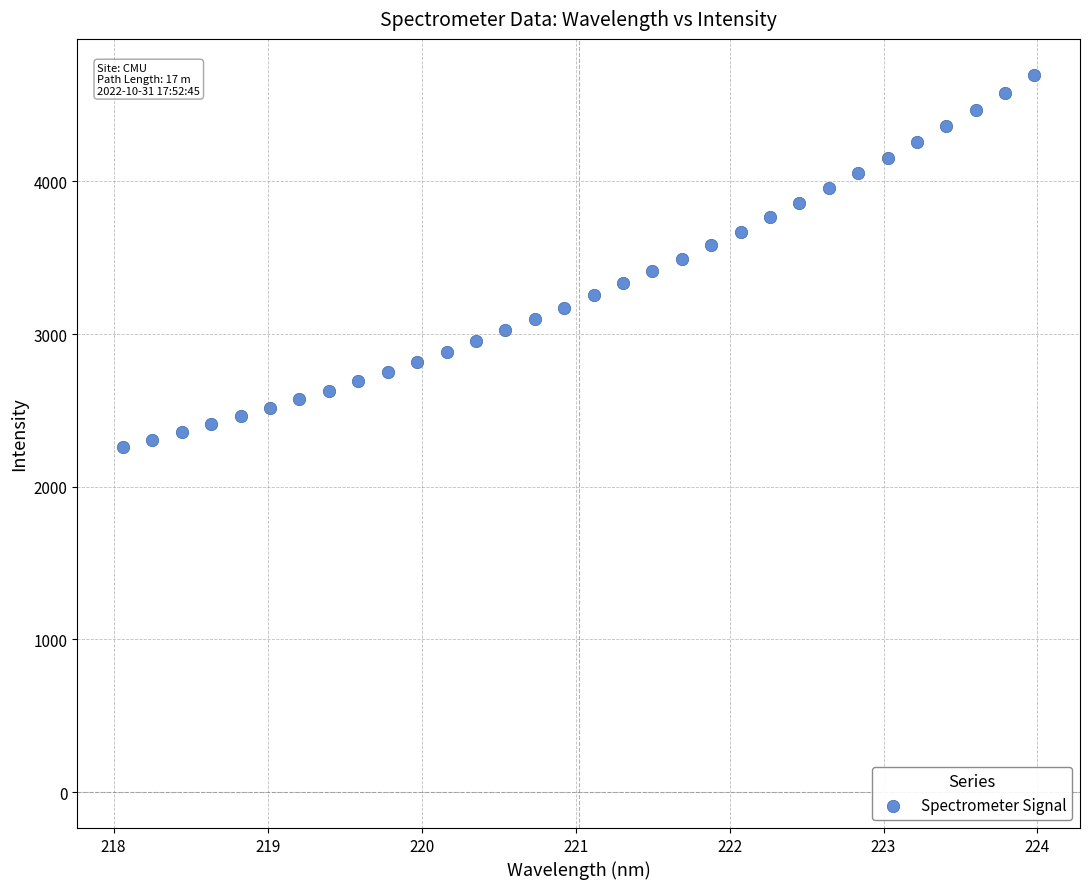

What is the range of X values (max minus min)?

5.9